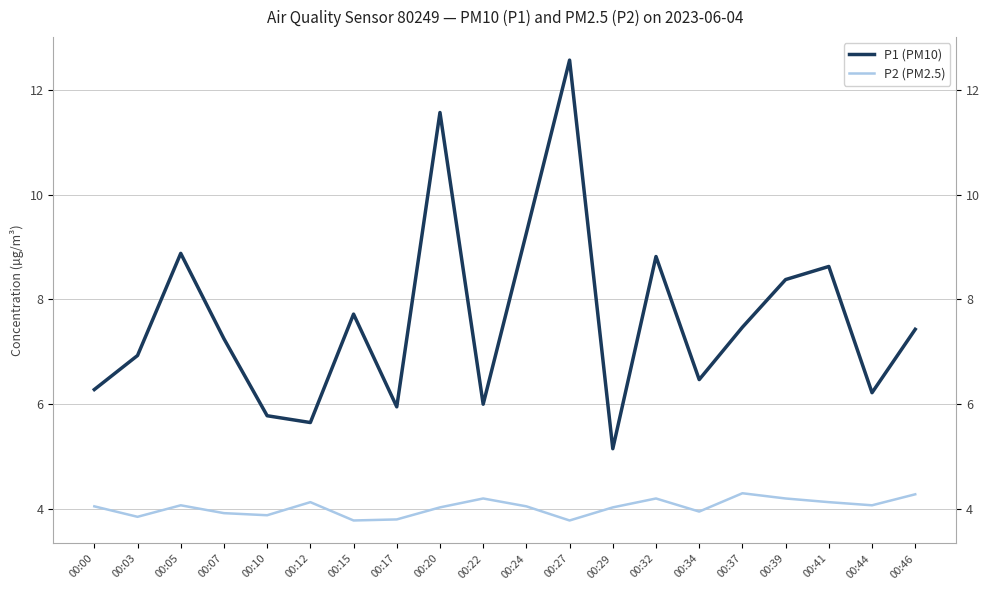

Is the value of P2 (PM2.5) at 00:41 greater than the value of P1 (PM10) at 00:39?

No